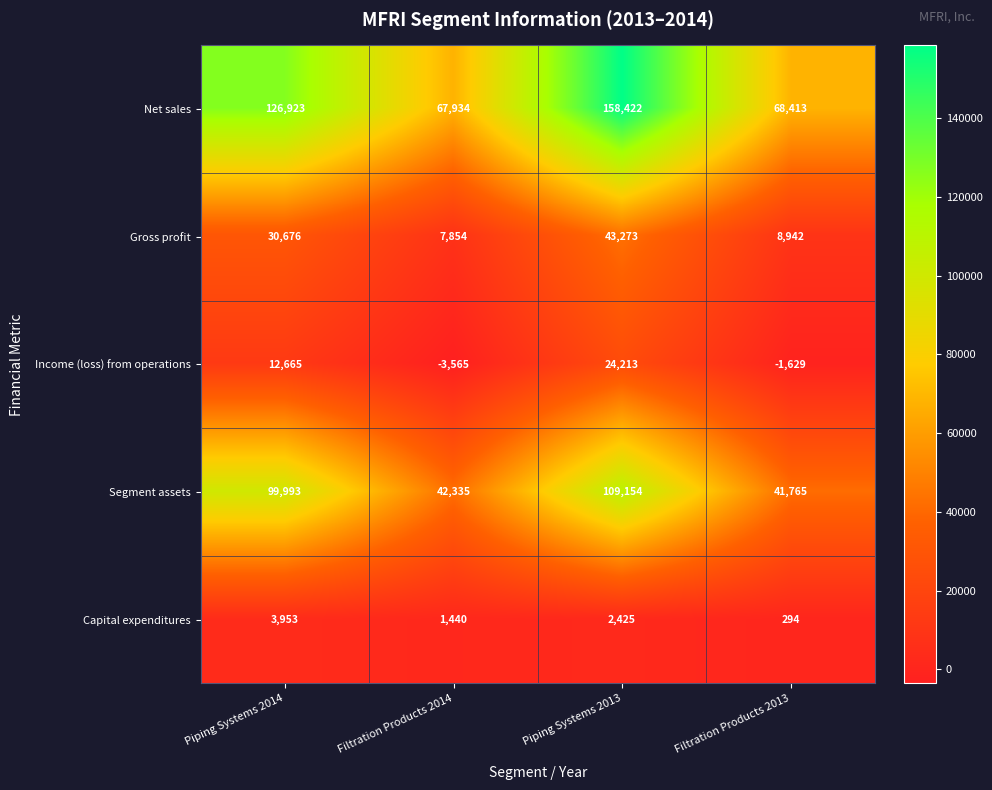

Which series has the largest range (max minus min)?

Net sales